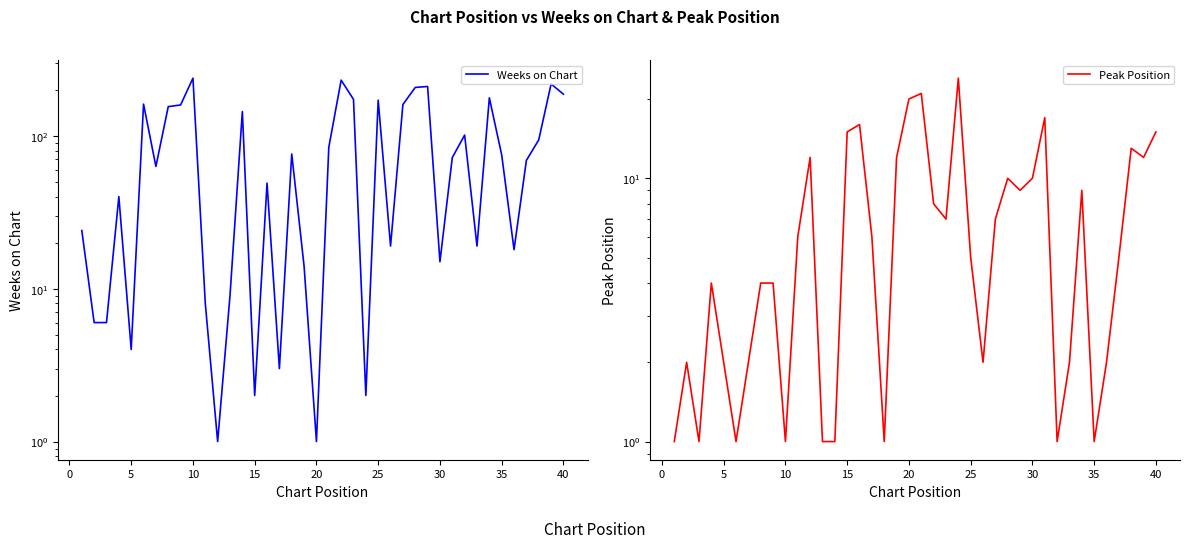

How many data points in Weeks on Chart are less than 72?

20